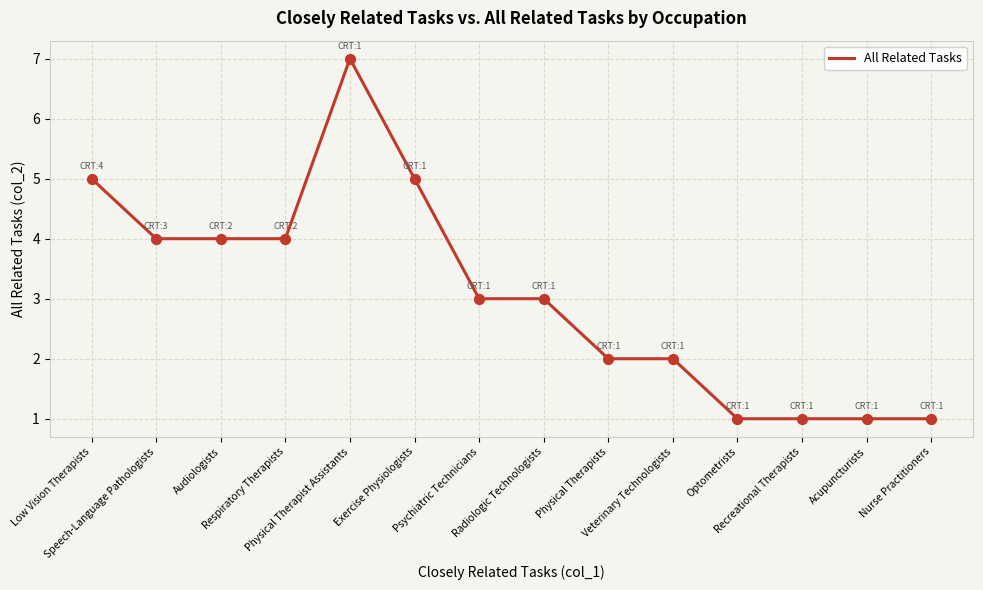

What is the change in value from Exercise Physiologists to Recreational Therapists?

-4